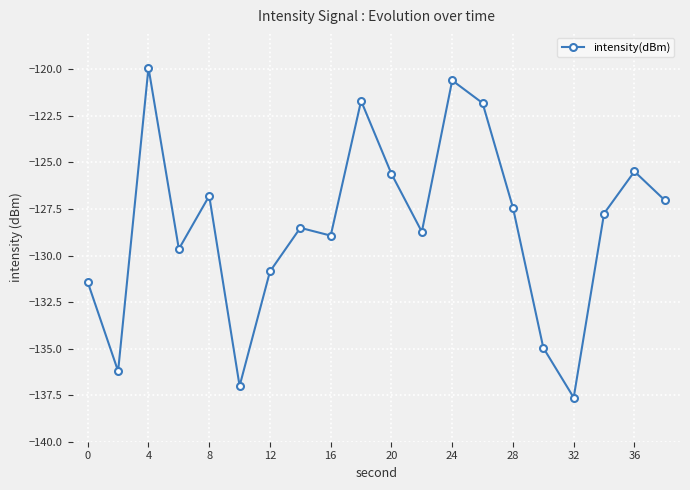

What is the smallest value displayed?

-137.6